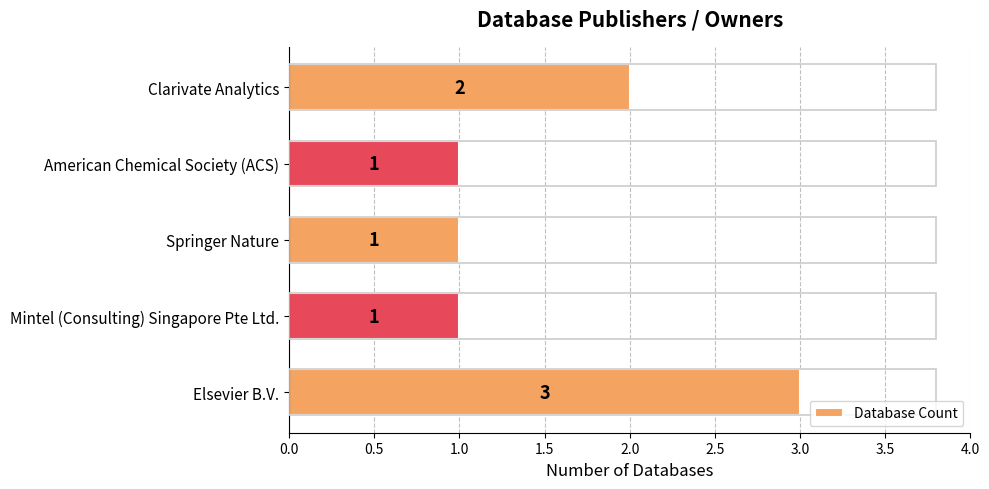

What is the greatest value displayed?

3